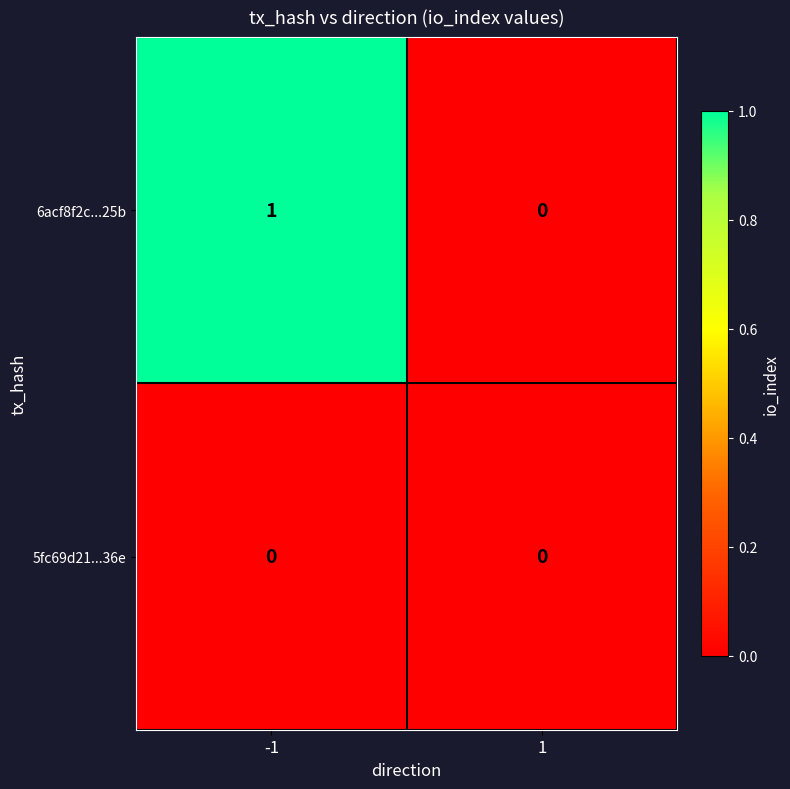

At which category is the sum across all series the highest?

-1